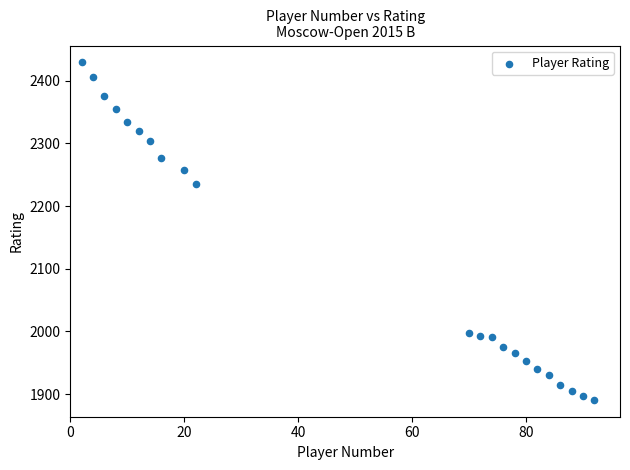

What is the range of X values (max minus min)?

90